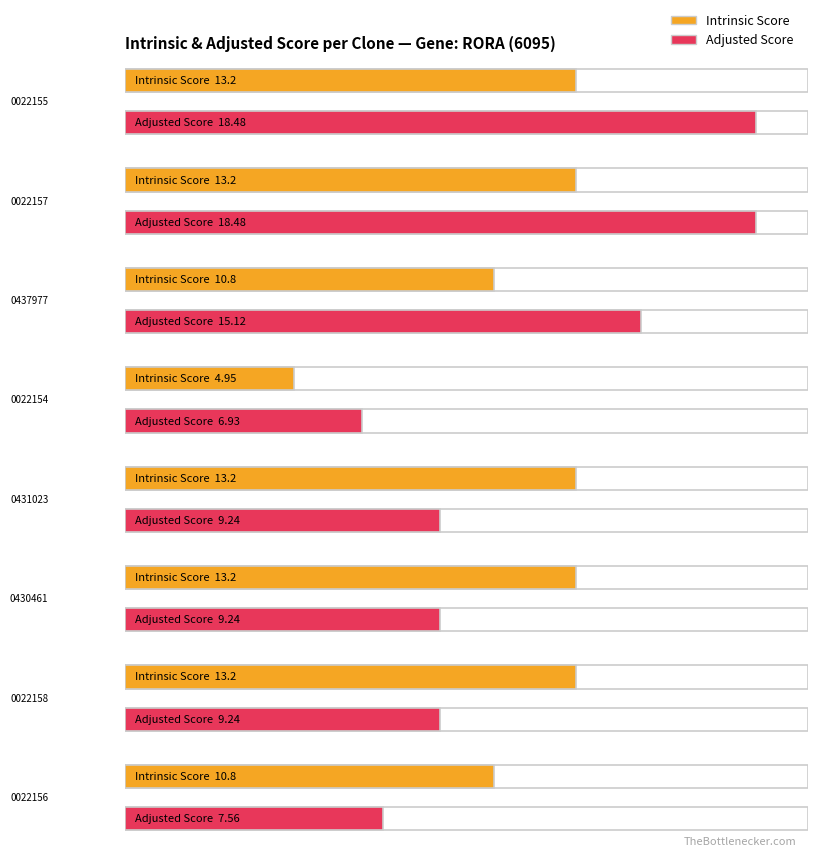

At which category is the sum across all series the highest?

TRCN0000022155